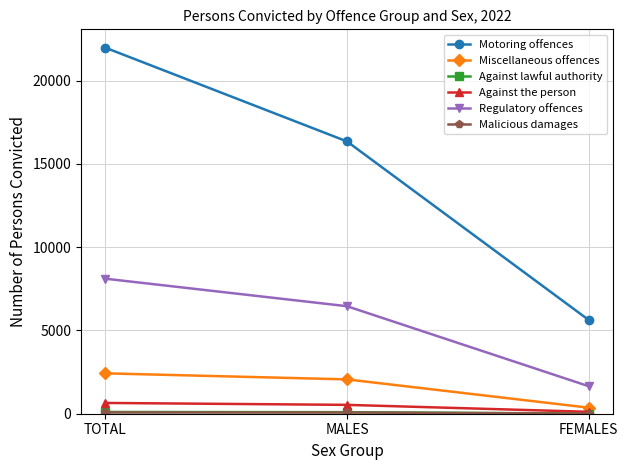

Is the value of Motoring offences at FEMALES greater than the value of Miscellaneous offences at TOTAL?

Yes